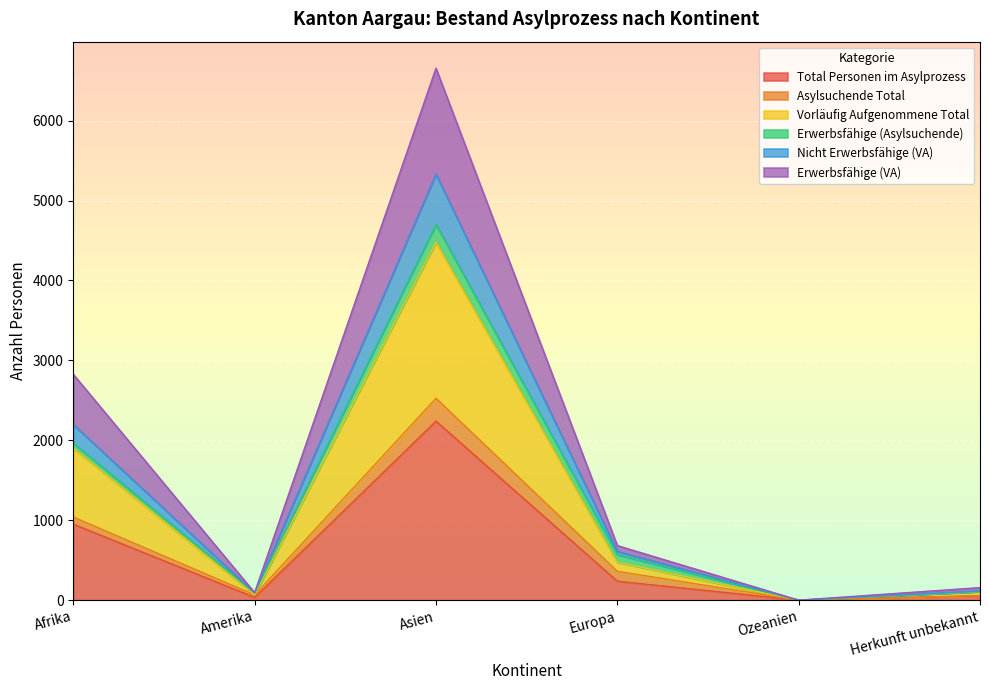

True or false: Total Personen im Asylprozess has a value of 951 at Afrika.

True